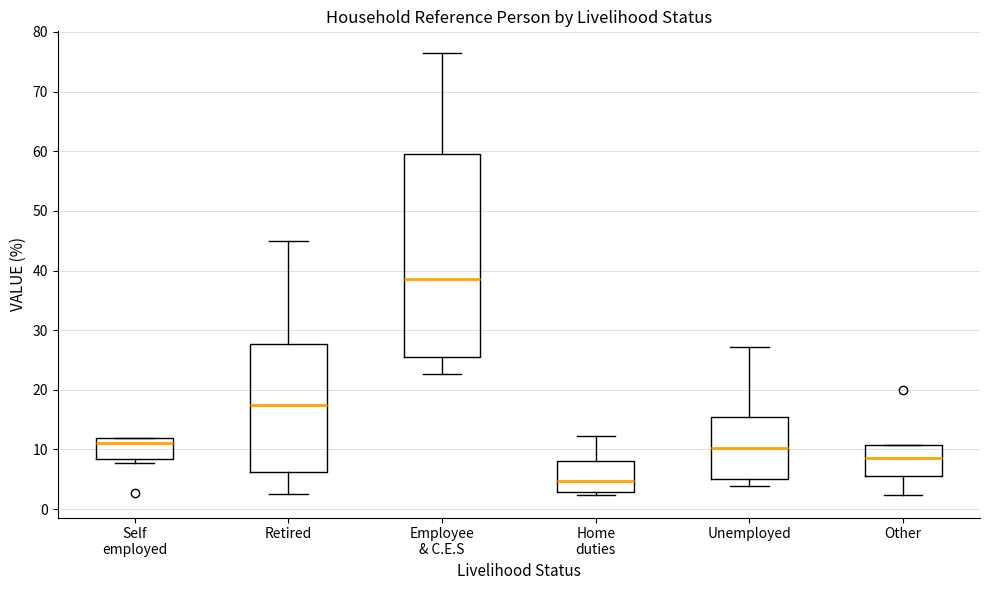

Which box has the highest median line?

Employee & C.E.S